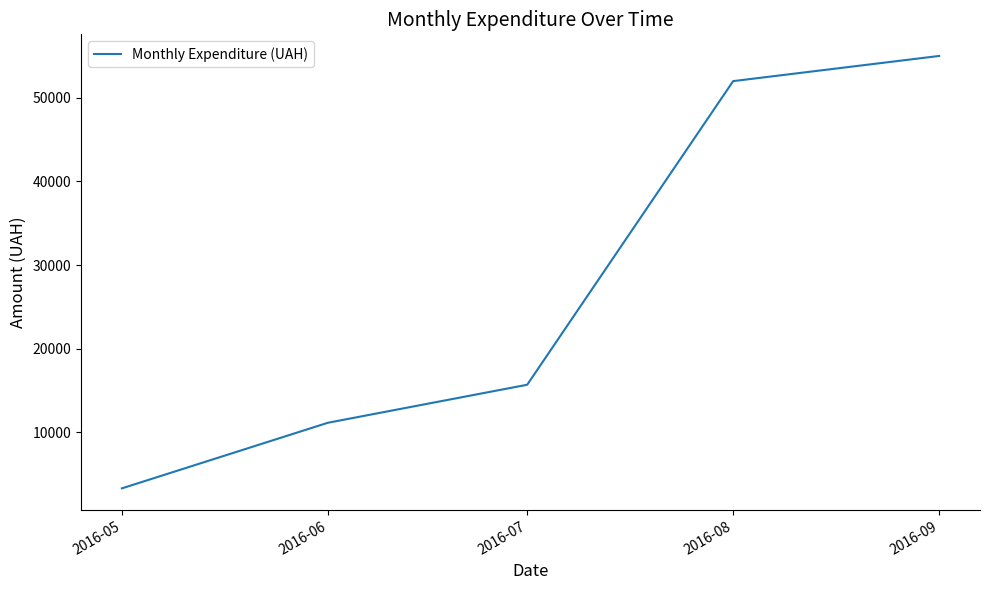

Rank the categories by value from highest to lowest.

2016-09, 2016-08, 2016-07, 2016-06, 2016-05